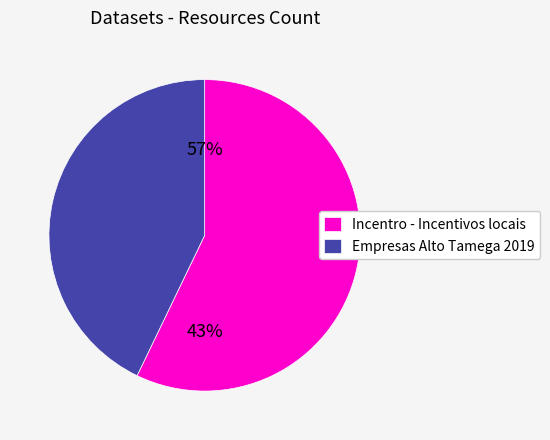

Is there any slice that represents more than half of the pie?

Yes